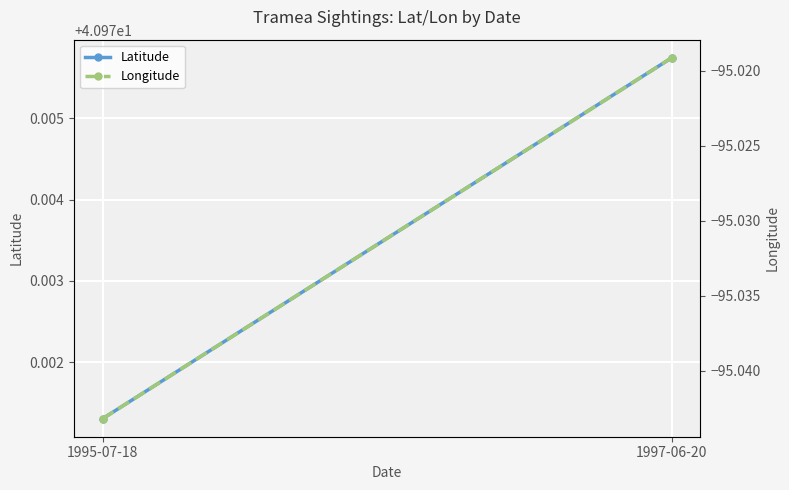

At 1997-06-20, list the series in order from largest to smallest.

Latitude, Longitude